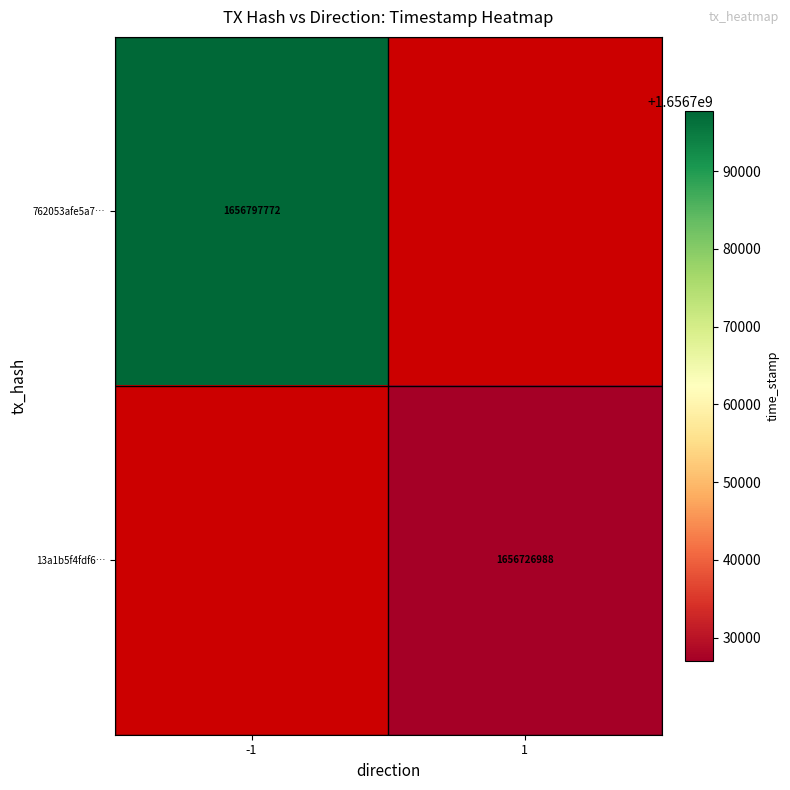

Is it true that 762053afe5a7… equals 1656797772 at -1?

True